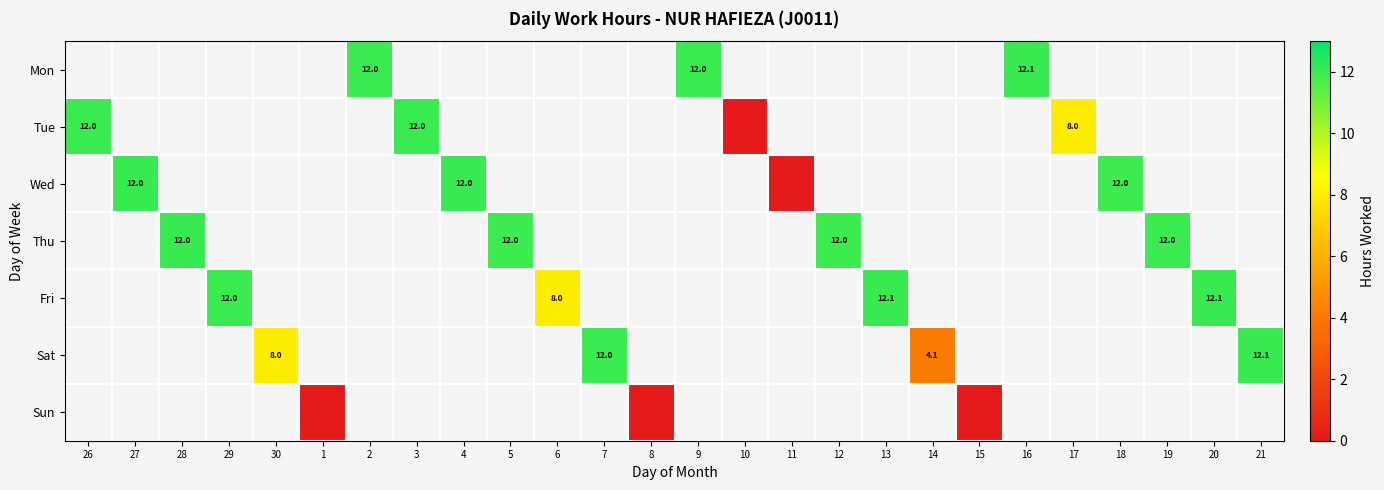

How many values in Thu are above zero?

4